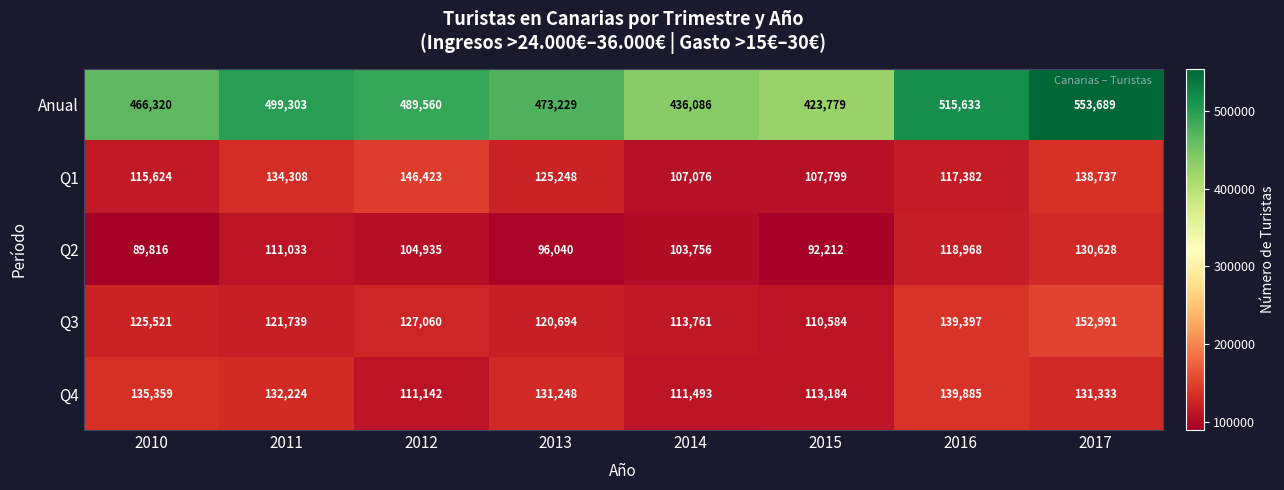

The Anual series shows 704220 at 2015. True or false?

False